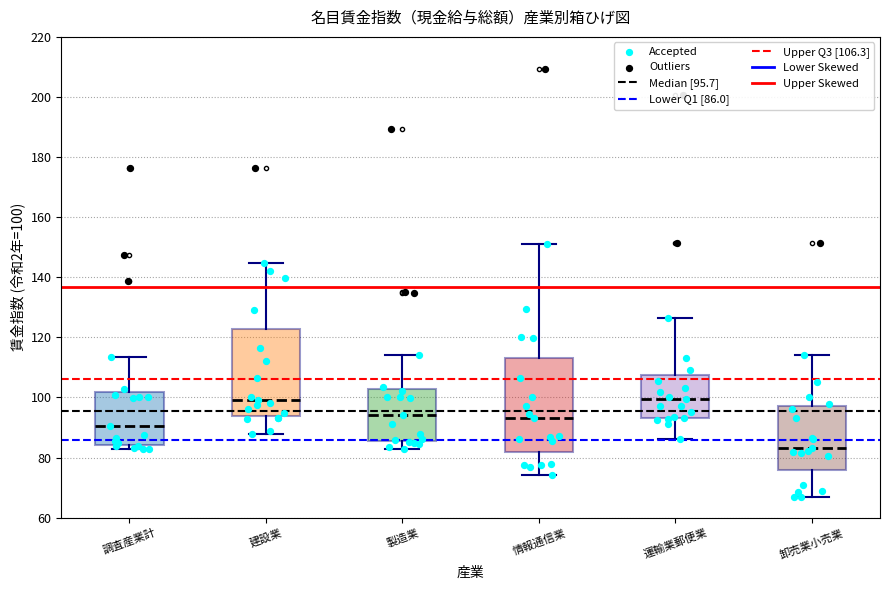

Where does the lower whisker of the box for 卸売業小売業 end on the y-axis? The values are not printed on the chart, so give them approximately, as read against the axis.

66